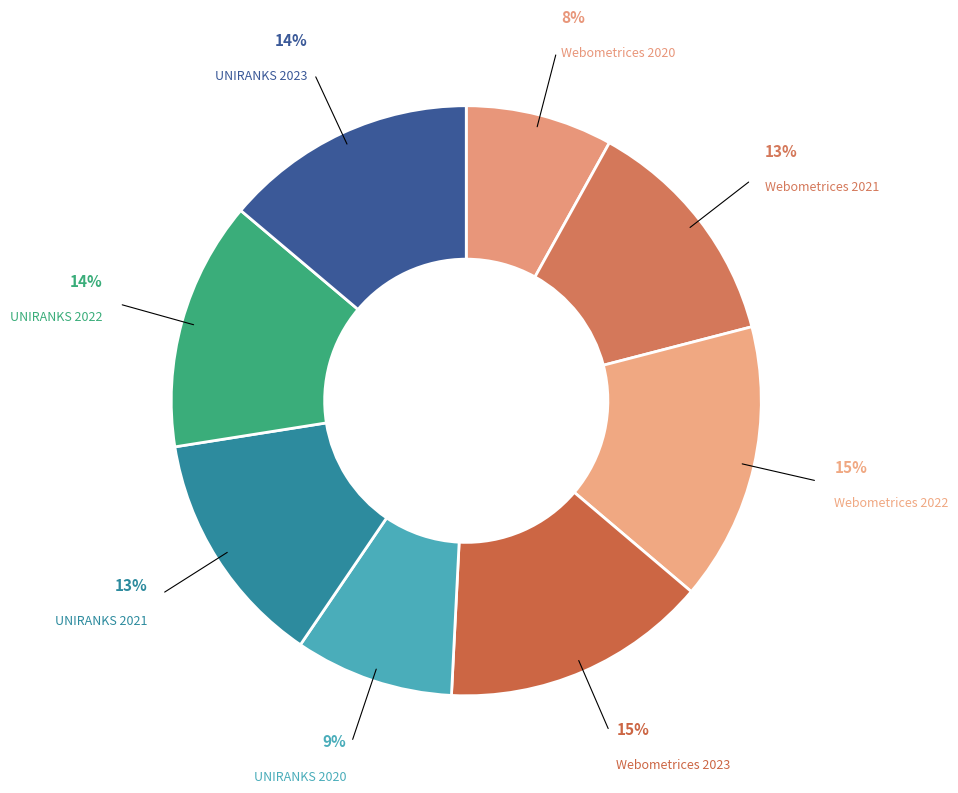

To the nearest percent, what portion does UNIRANKS 2021 represent?

13%